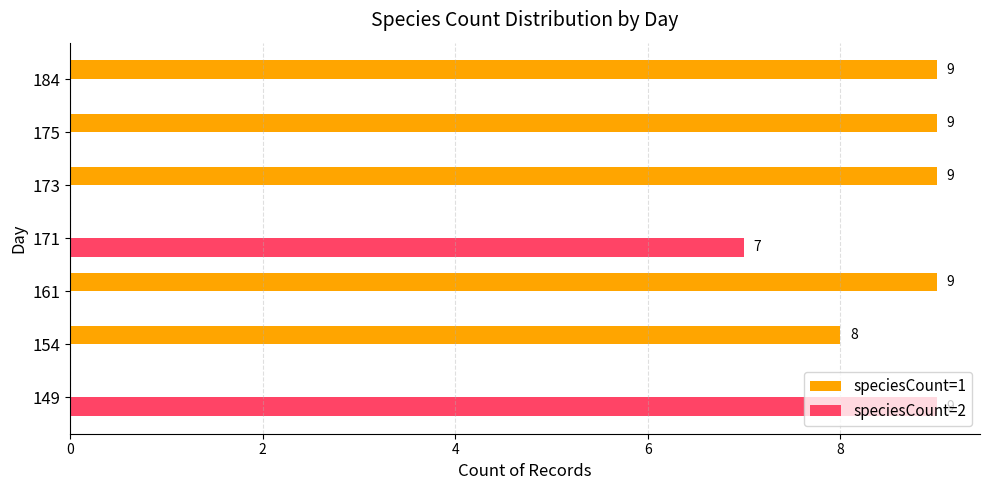

What is the sum of the speciesCount=1 values at 175 and 161?

18